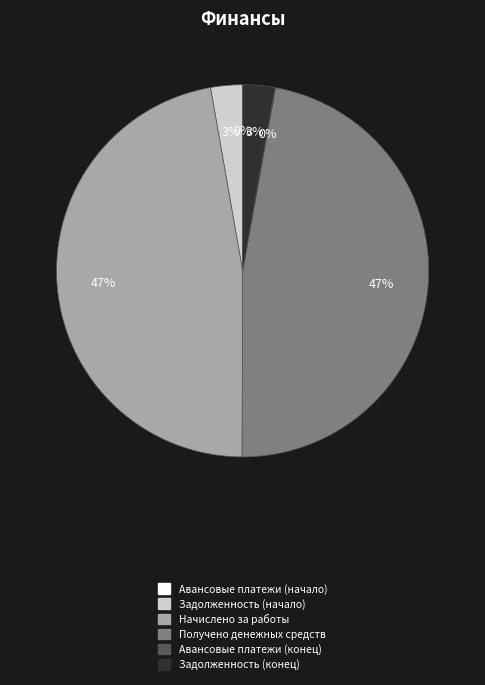

To the nearest percent, what percentage of the pie is Задолженность (конец)?

3%